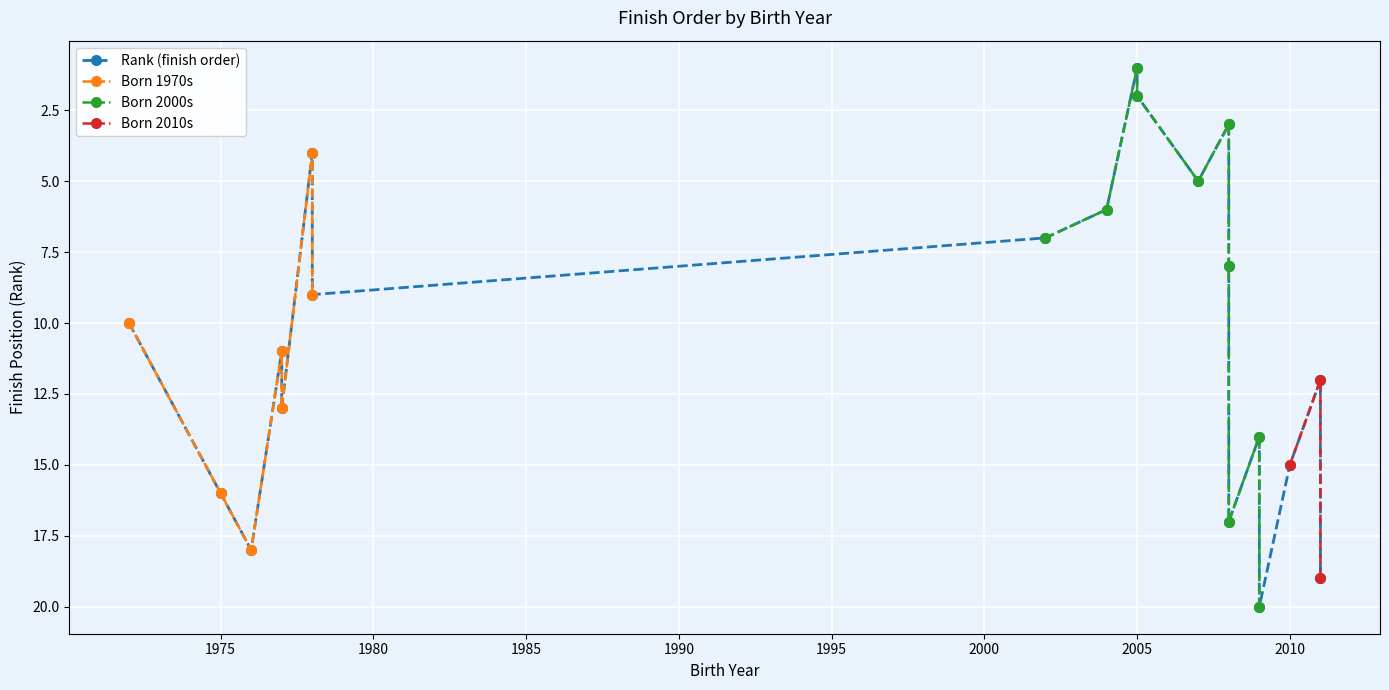

How many data points are less than 11?

10